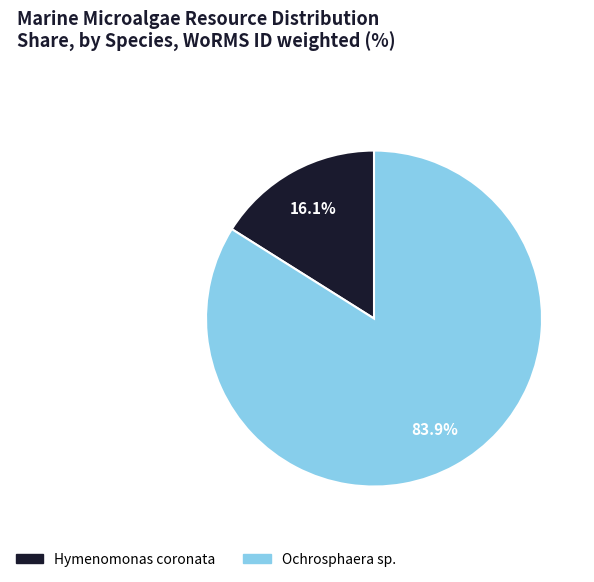

Rank the categories by value from lowest to highest.

Hymenomonas coronata, Ochrosphaera sp.